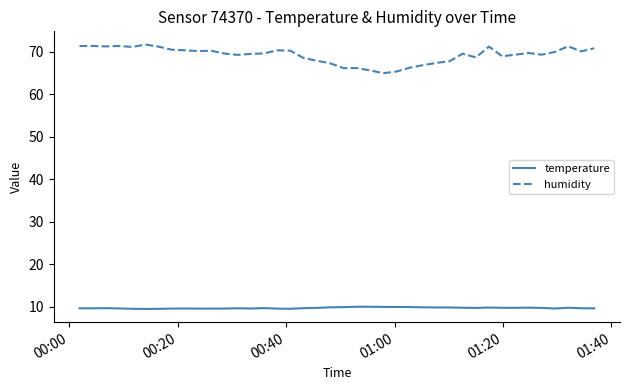

Which series has the widest spread of values?

humidity